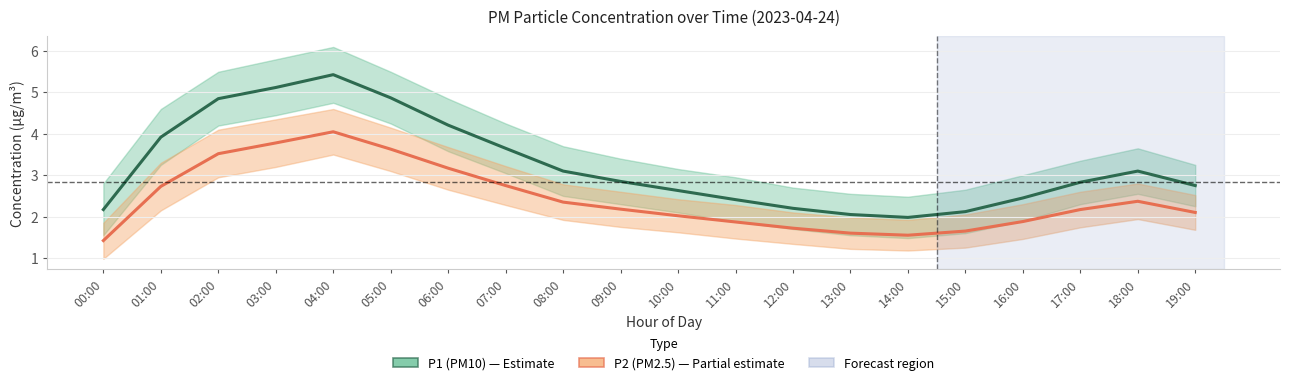

What is the sum of the P1 (PM10) values at 00:00 and 05:00?

7.0